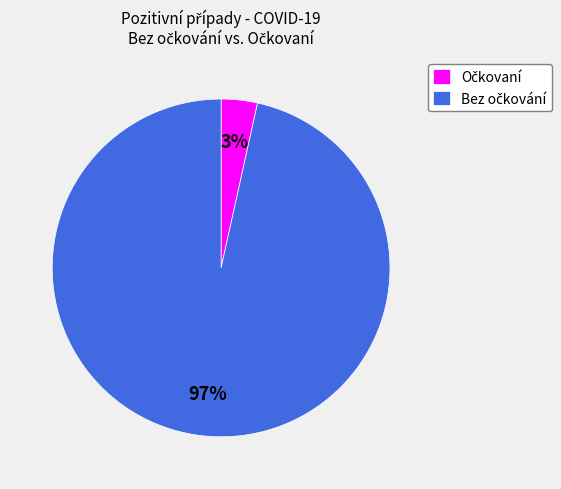

Does any single category account for the majority?

Yes